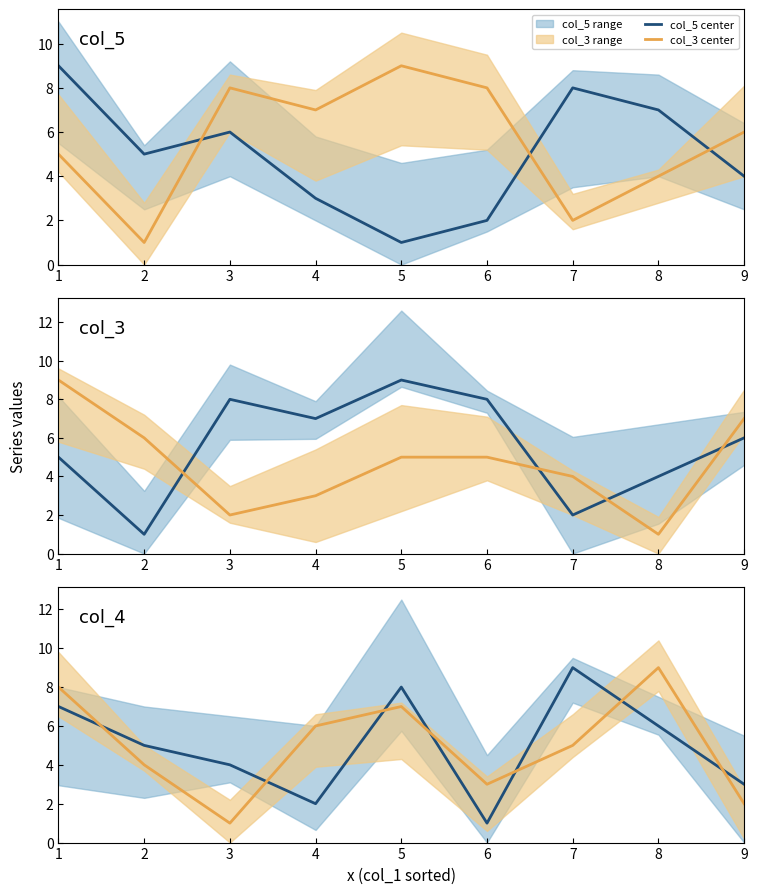

How many data points in col_3 center are less than 5?

4